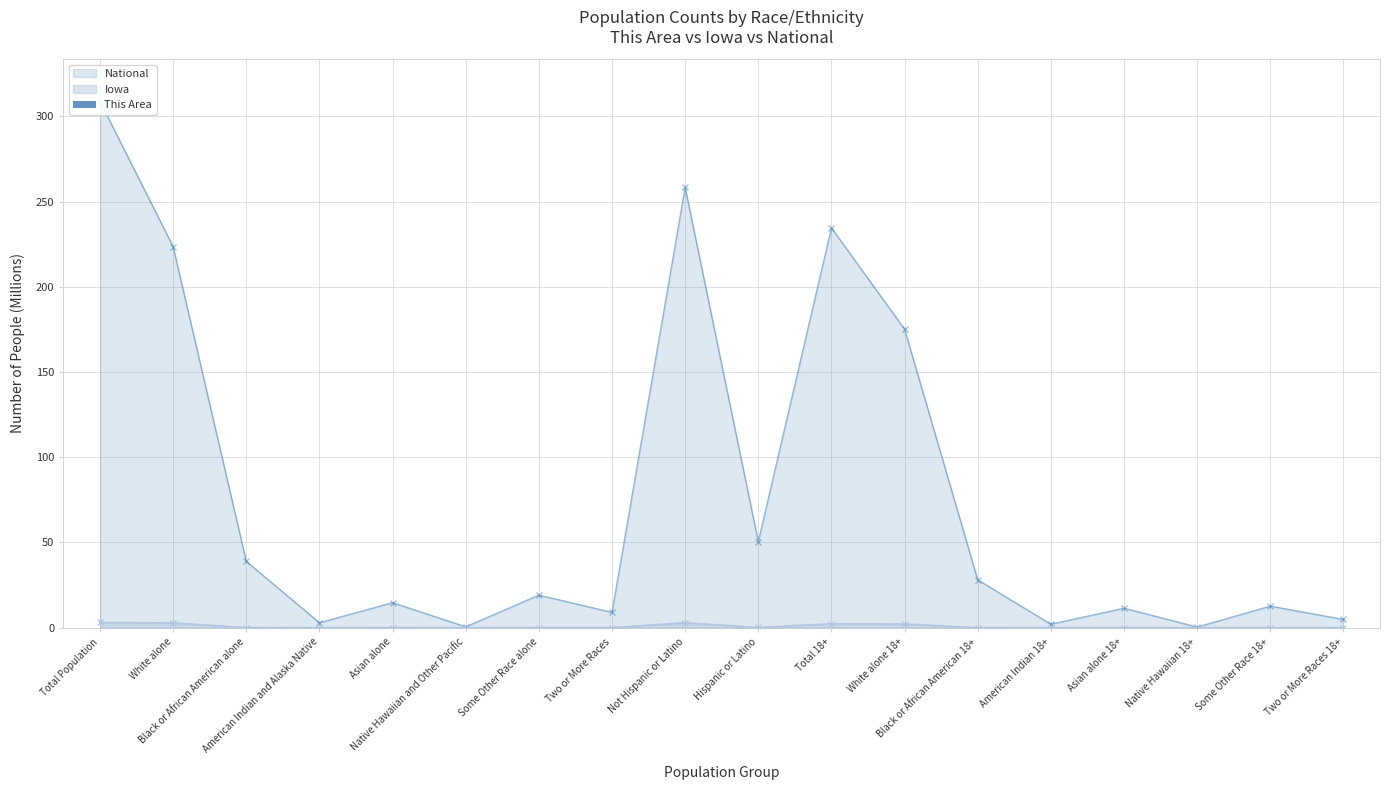

Reading left to right, list all the values displayed in this chart.

Total Population=0.0	White alone=0.0	Black or African American alone=0.0	American Indian and Alaska Native=0.0	Asian alone=0.0	Native Hawaiian and Other Pacific=0.0	Some Other Race alone=0.0	Two or More Races=0.0	Not Hispanic or Latino=0.0	Hispanic or Latino=0.0	Total 18+=0.0	White alone 18+=0.0	Black or African American 18+=0.0	American Indian 18+=0.0	Asian alone 18+=0.0	Native Hawaiian 18+=0.0	Some Other Race 18+=0.0	Two or More Races 18+=0.0